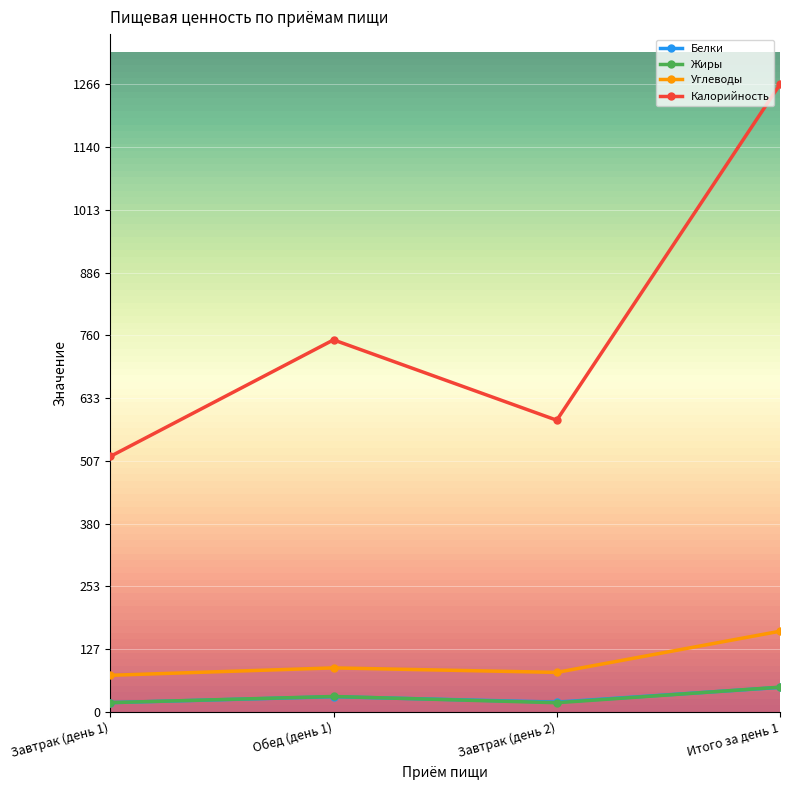

At which category does the chart reach its peak across all series?

Итого за день 1